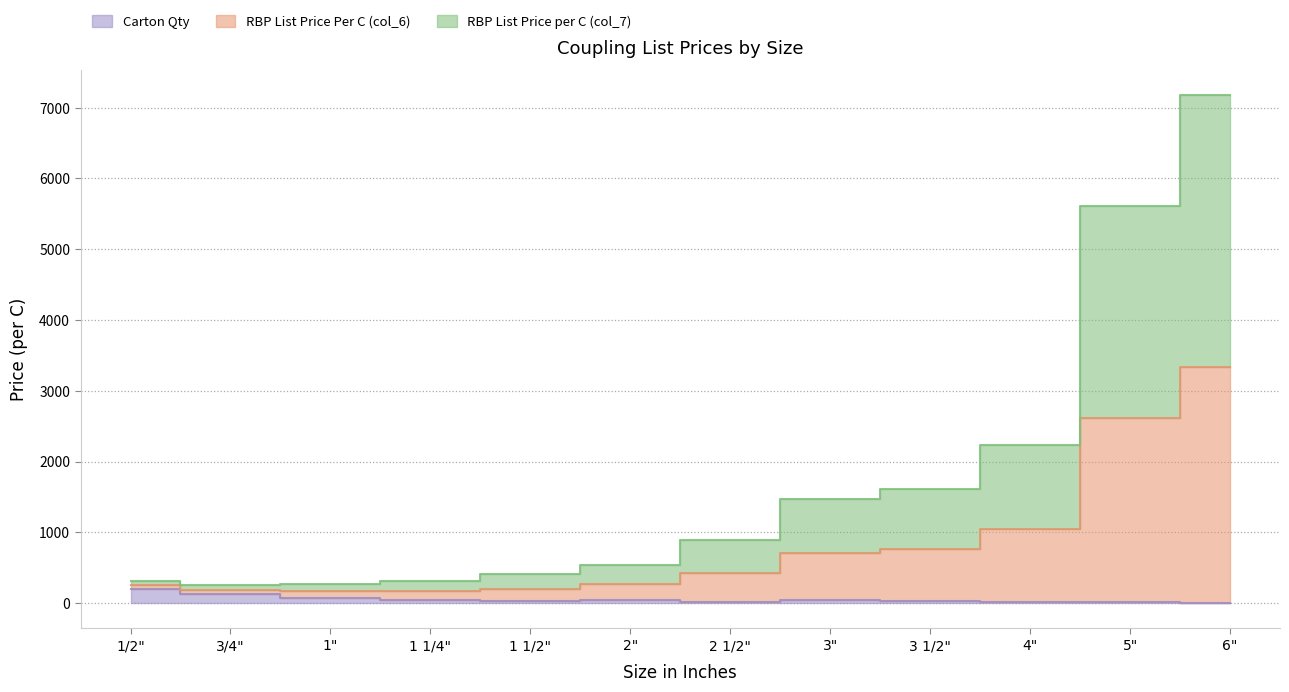

What is the sum of the Carton Qty values at 6" and 1/2"?

208.0